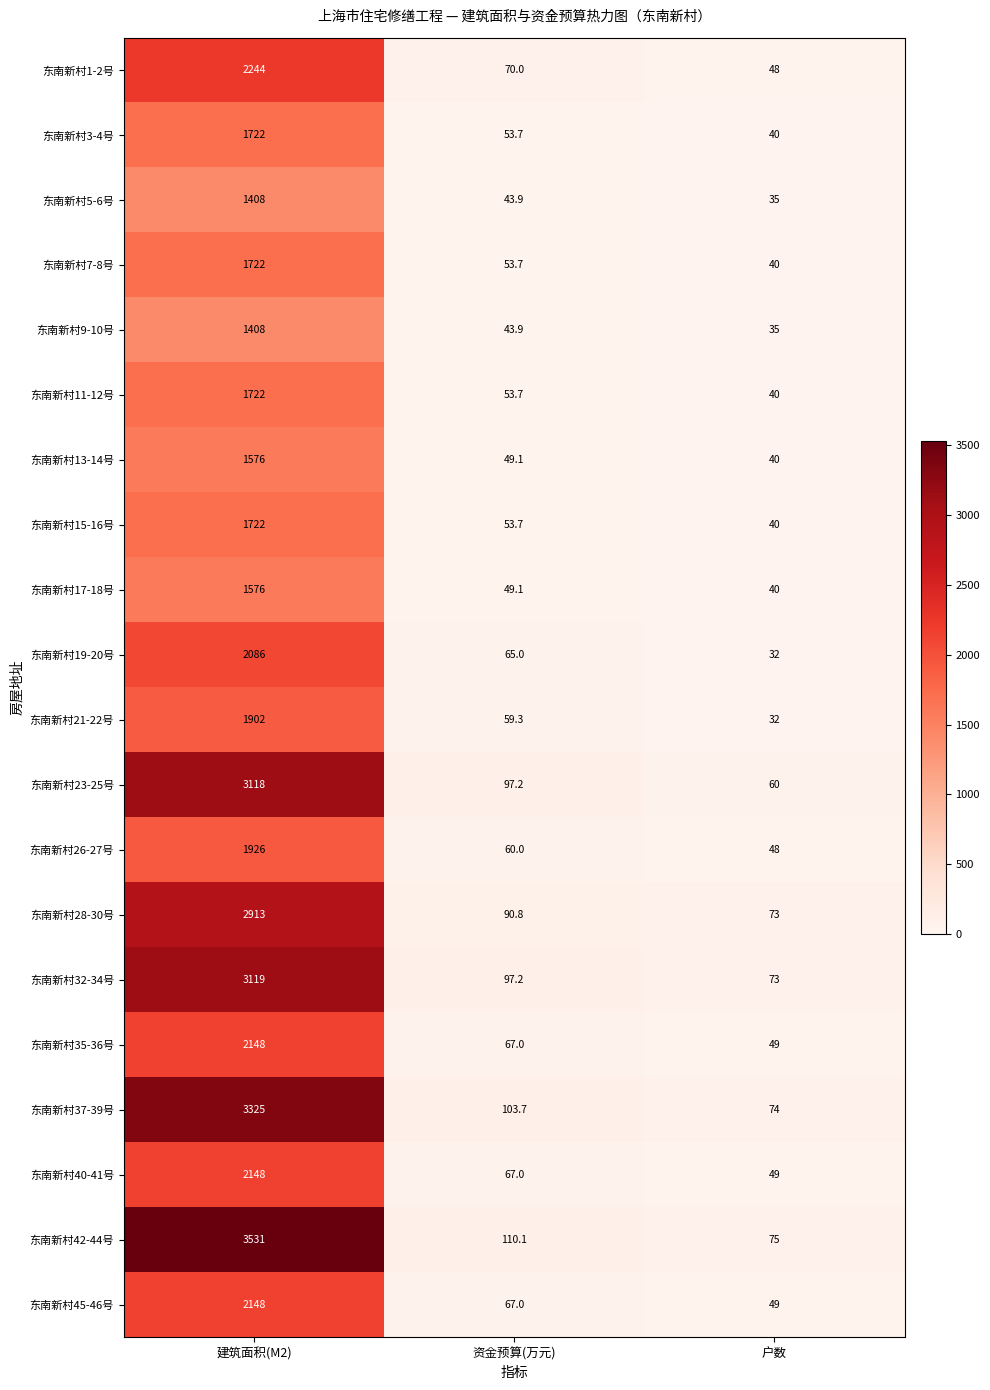

What is the sum of the 东南新村3-4号 values at 户数 and 建筑面积(M2)?

1762.0